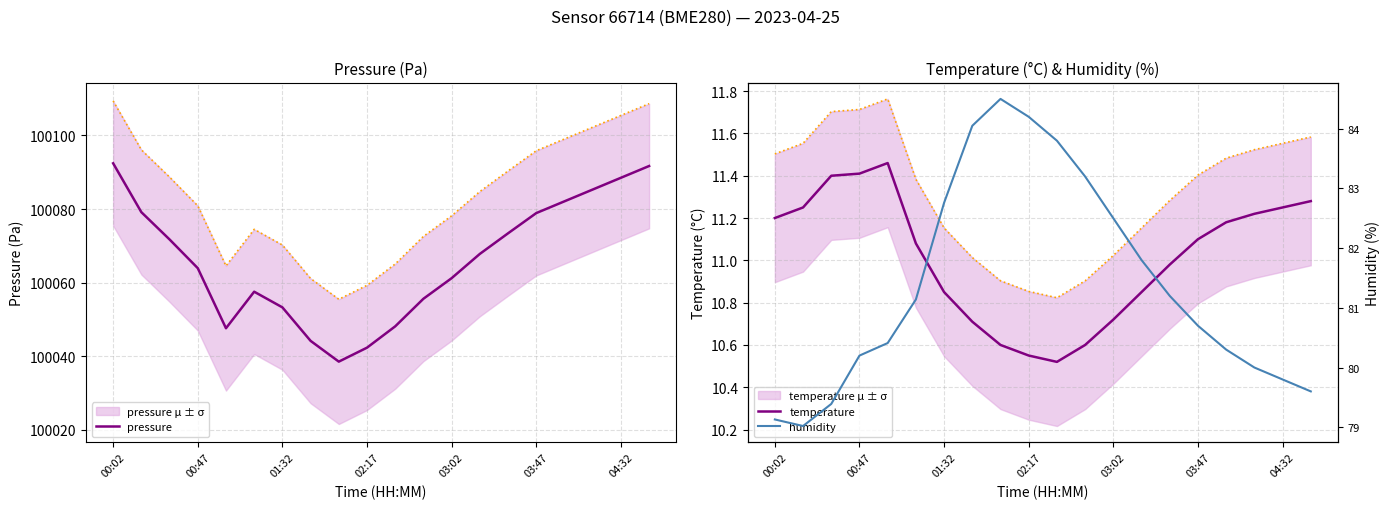

At which label does temperature first exceed 11?

00:02